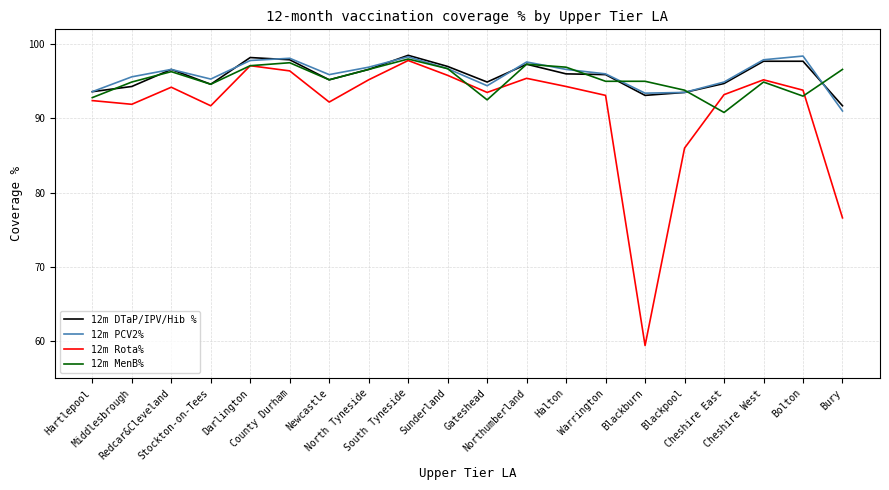

What is the minimum value for 12m DTaP/IPV/Hib %?

91.7